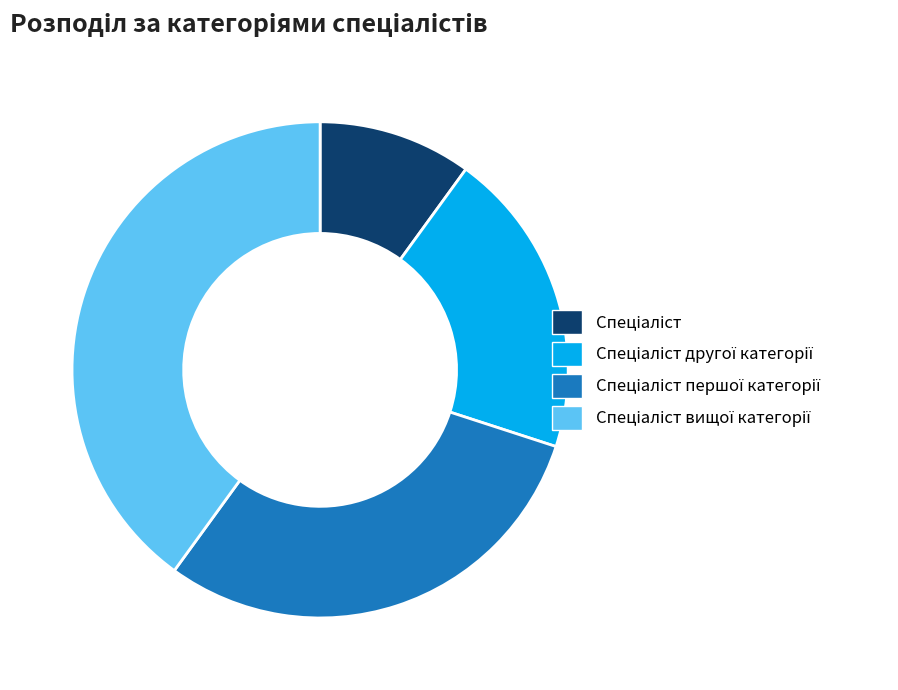

Does any single category account for the majority?

No